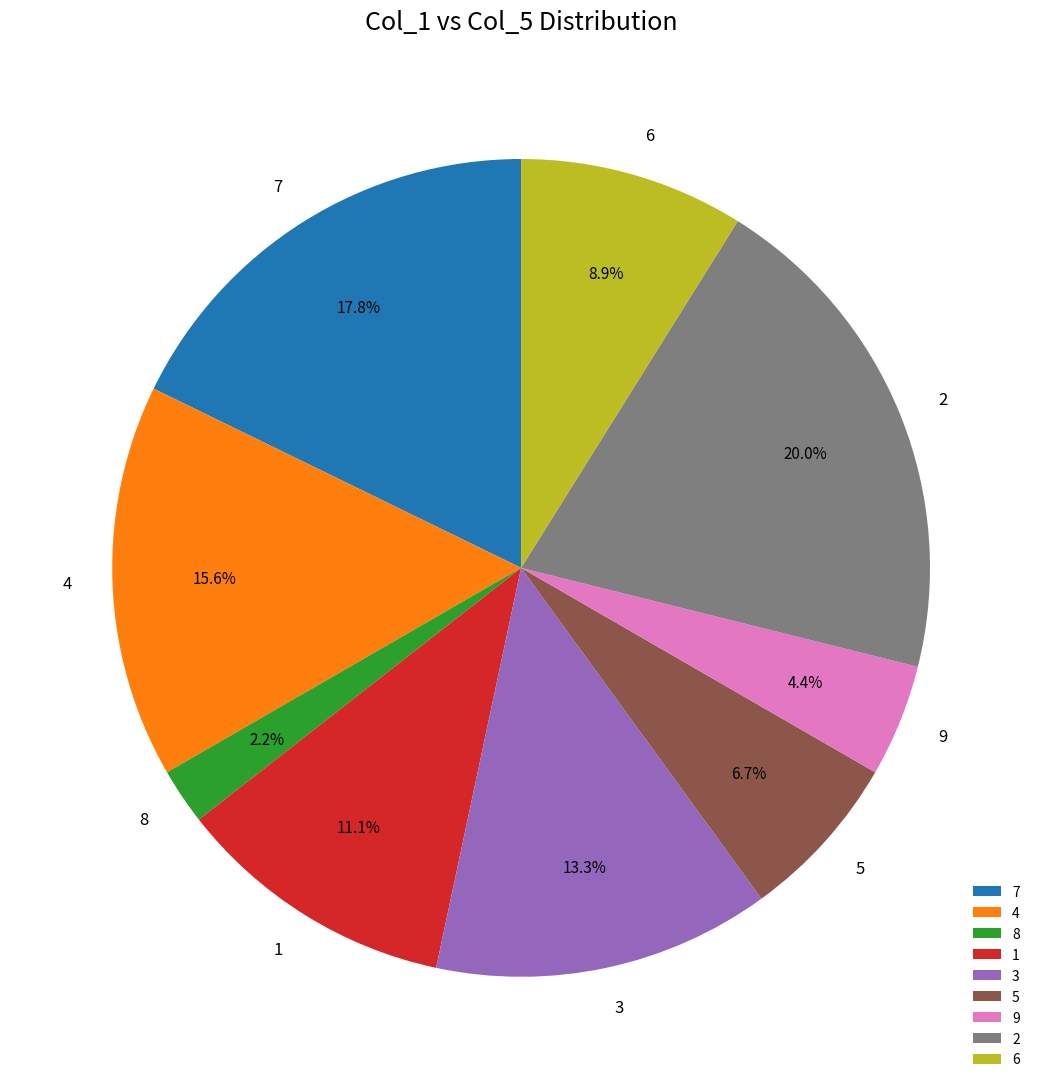

To the nearest percent, what portion does 2 represent?

20%